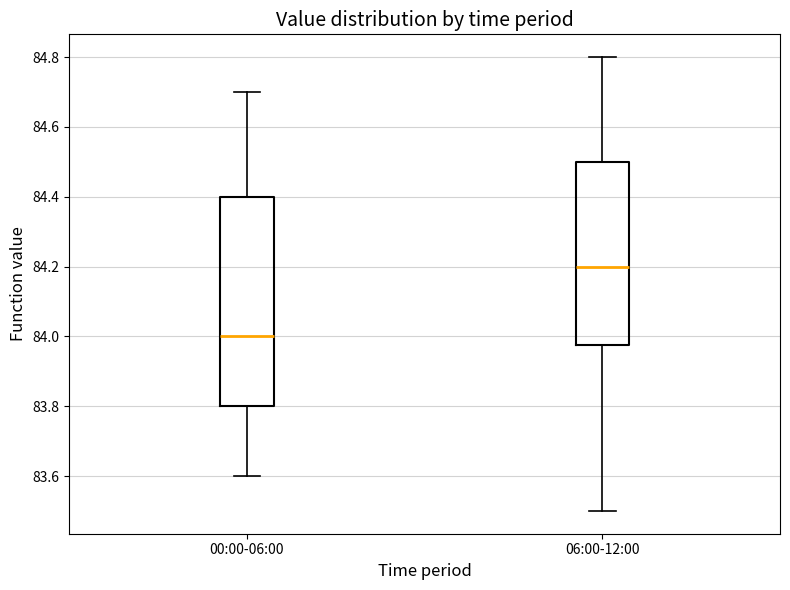

Reading left to right, transcribe this box plot: for each box, give where its median line is, the range the box spans, and where its two whiskers end, as read against the y-axis. The values are not printed on the chart, so give them approximately, as read against the axis.

00:00-06:00: median 84.00, box 83.80 to 84.40, whiskers 83.60 to 84.70
06:00-12:00: median 84.20, box 83.98 to 84.50, whiskers 83.50 to 84.80